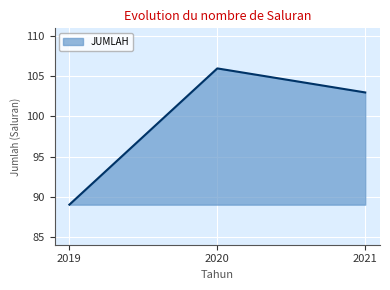

Approximately how many times larger is the value at 2021 compared to 2020?

1.0